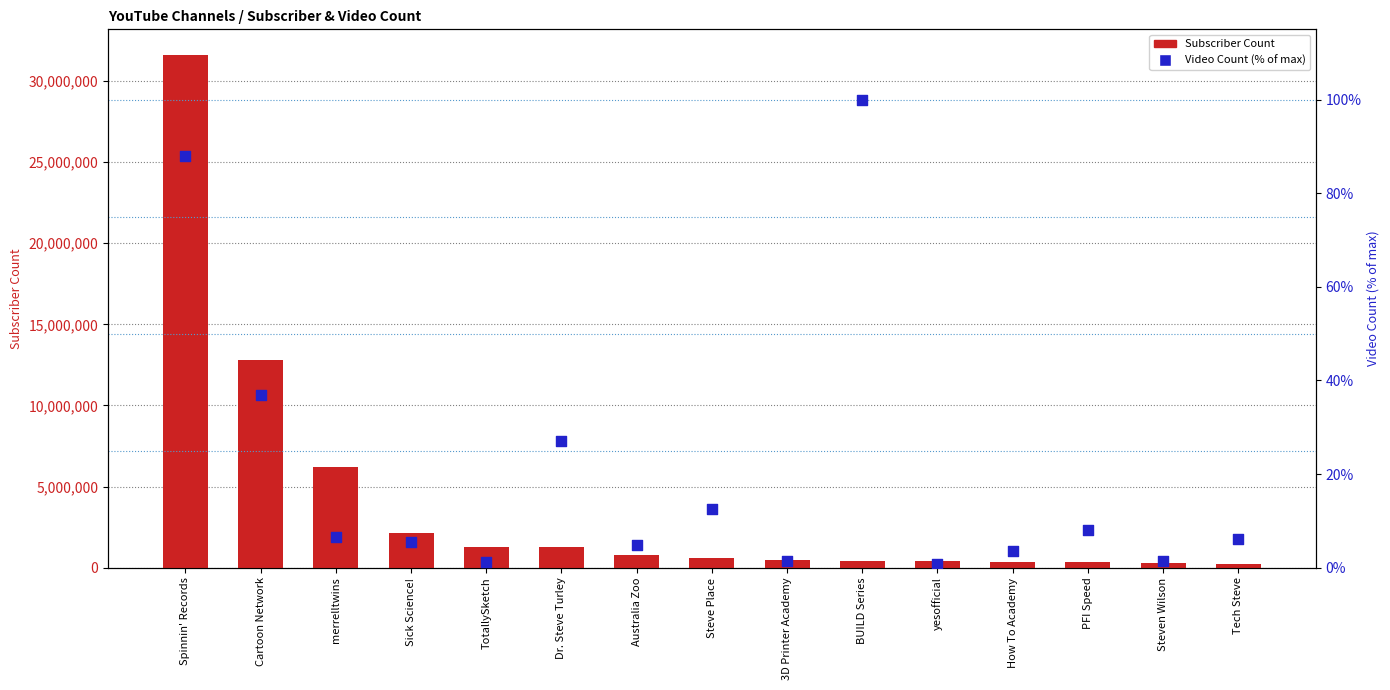

Is the value of Subscriber Count at merrelltwins greater than the value of Video Count (% of max) at Tech Steve?

Yes